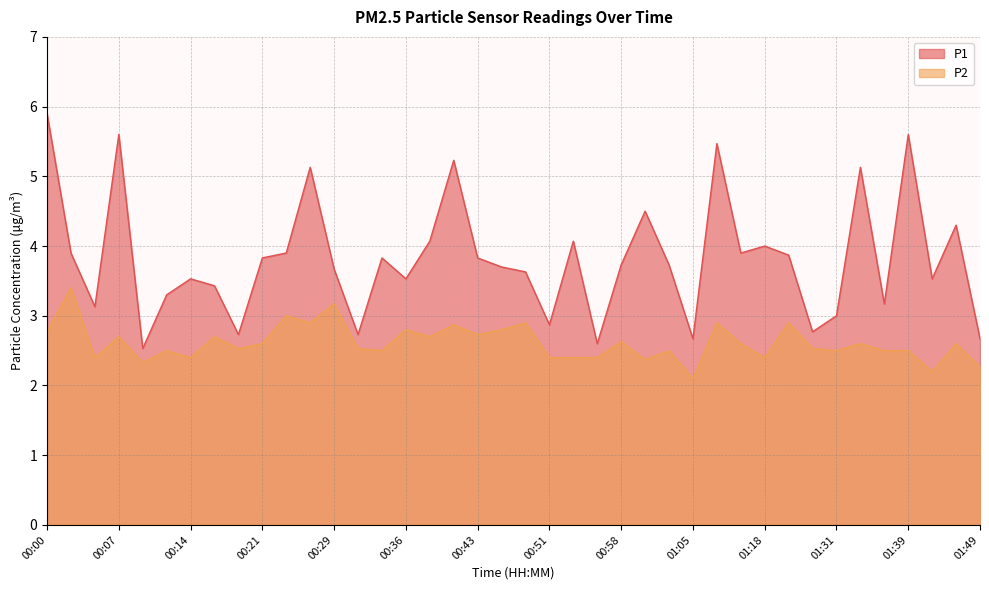

Which category has the lowest value across all series?

01:05